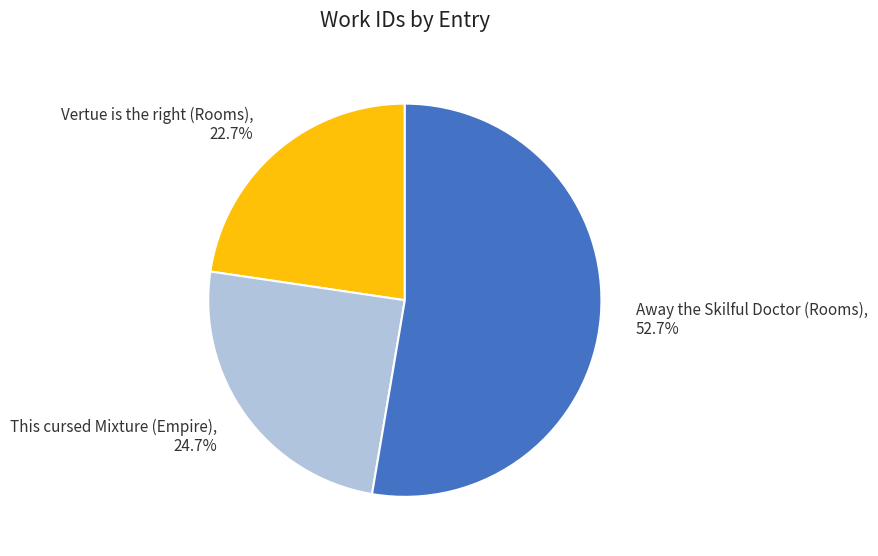

Does any single category account for the majority?

Yes